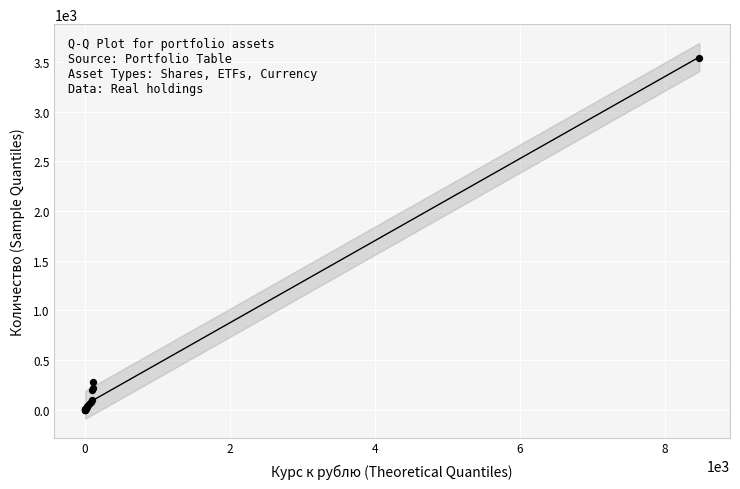

What Y value in the scatter plot is closest to 1771?

283.0